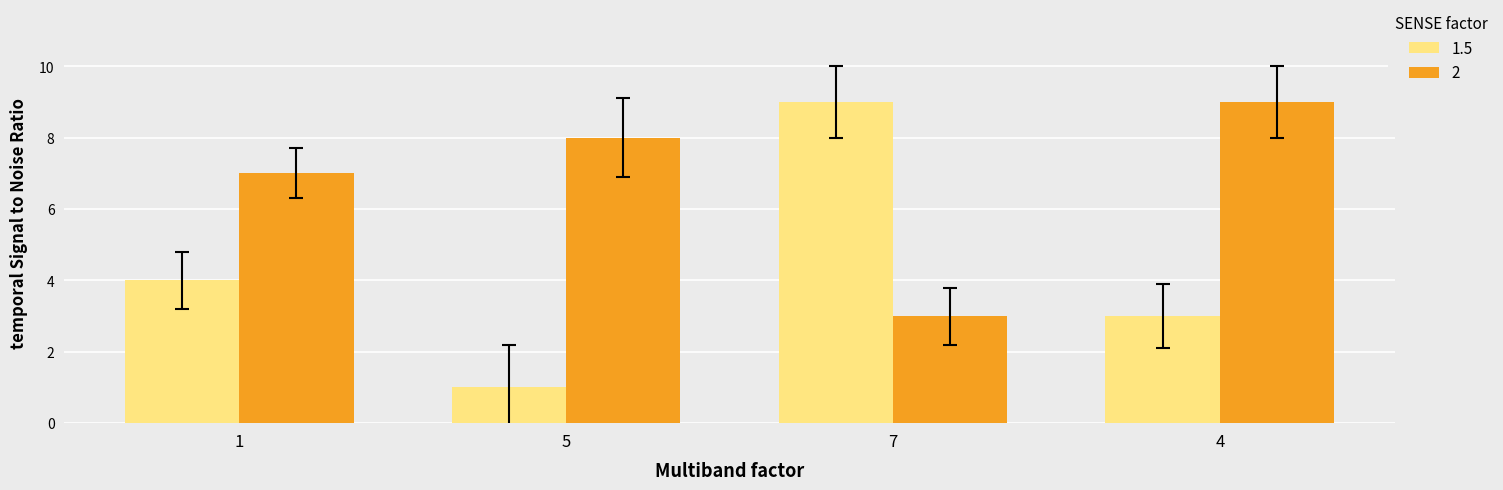

What is the maximum value shown in the chart?

9